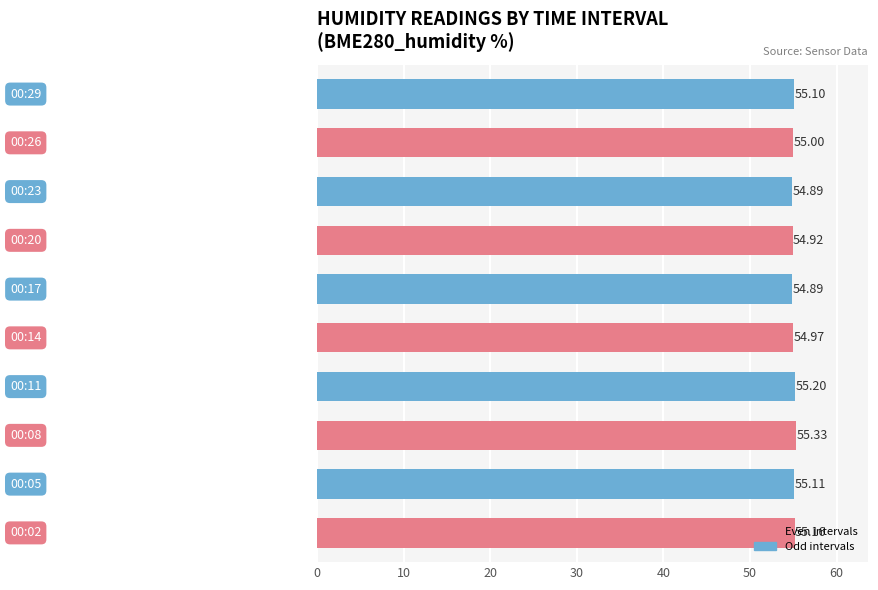

What is the sum of all values?

550.6